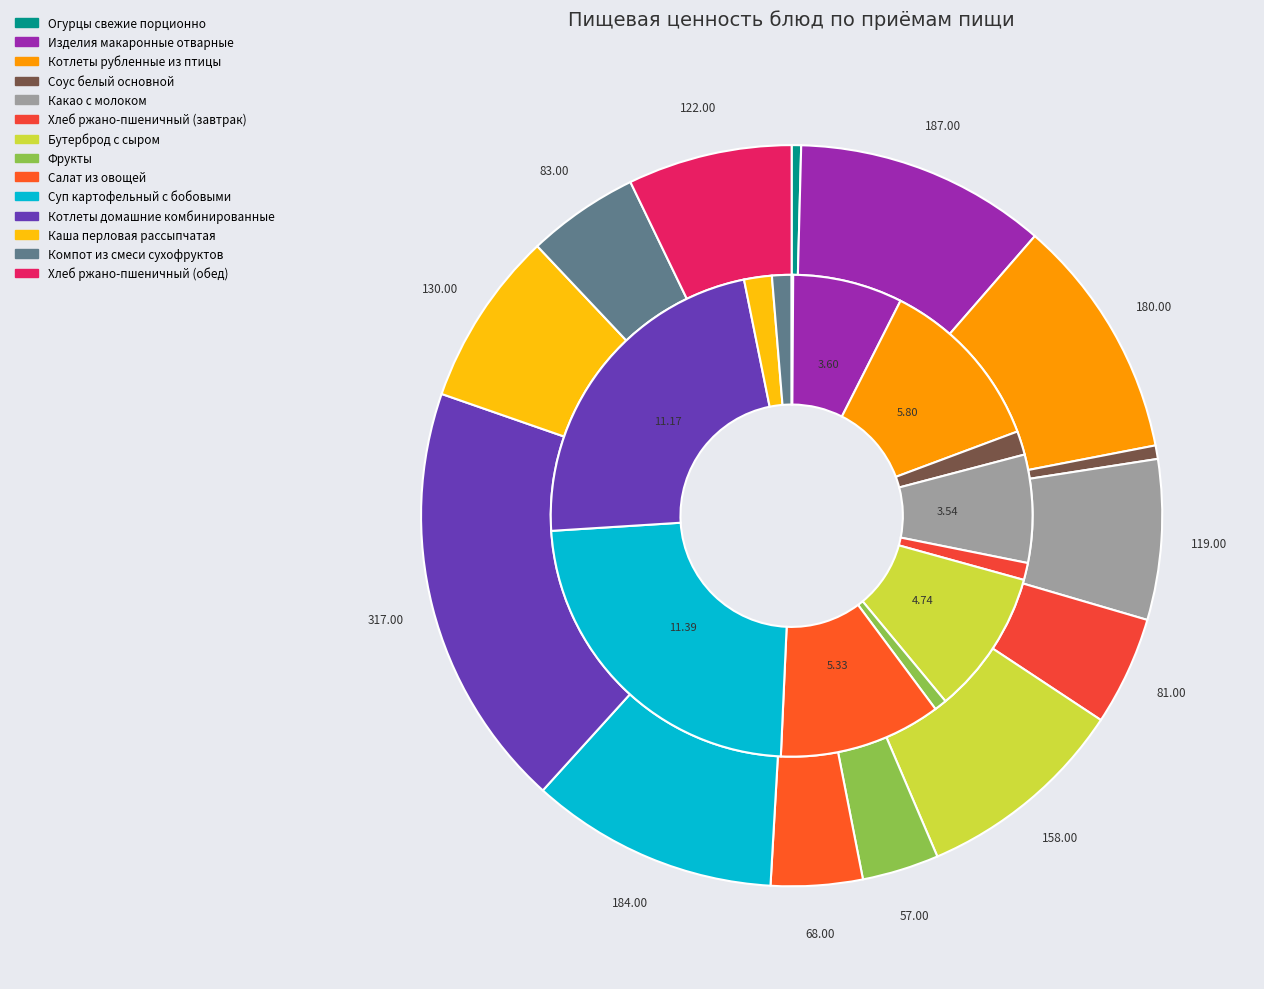

How many segments does this pie chart have?

14